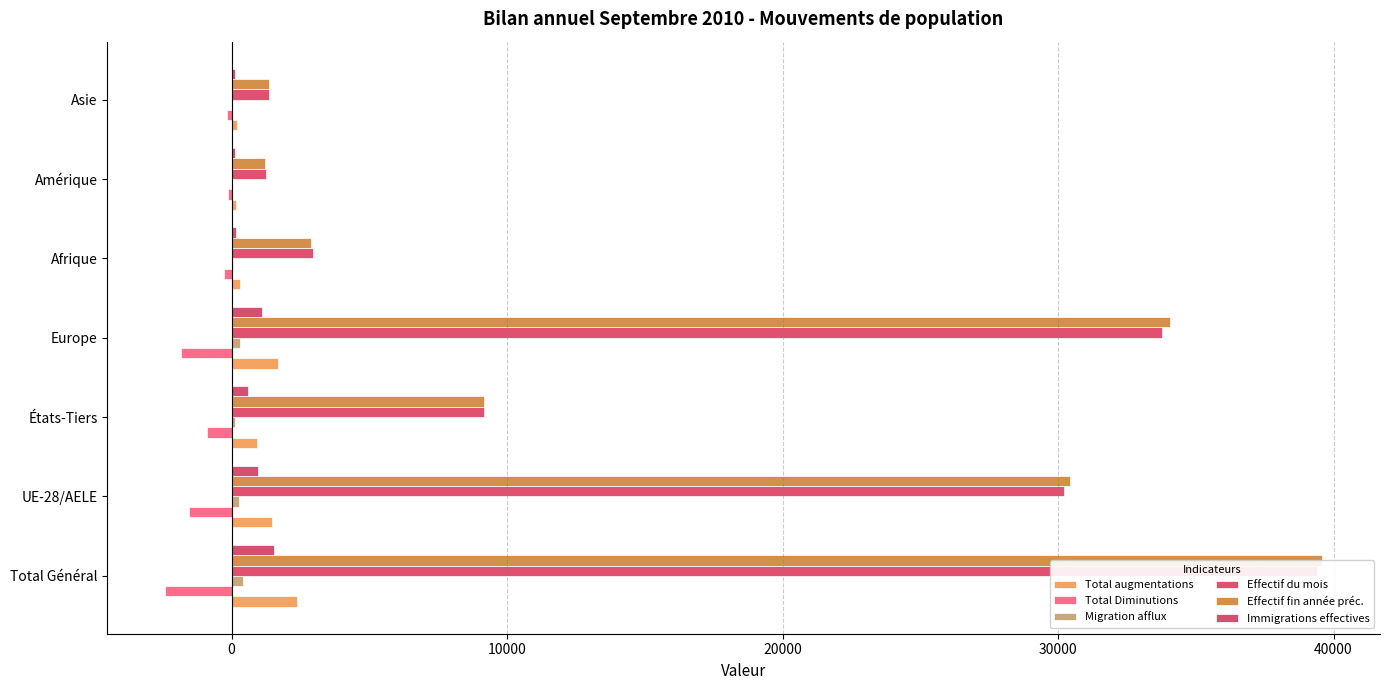

Between Afrique and Amérique, which series saw the biggest shift?

Effectif du mois